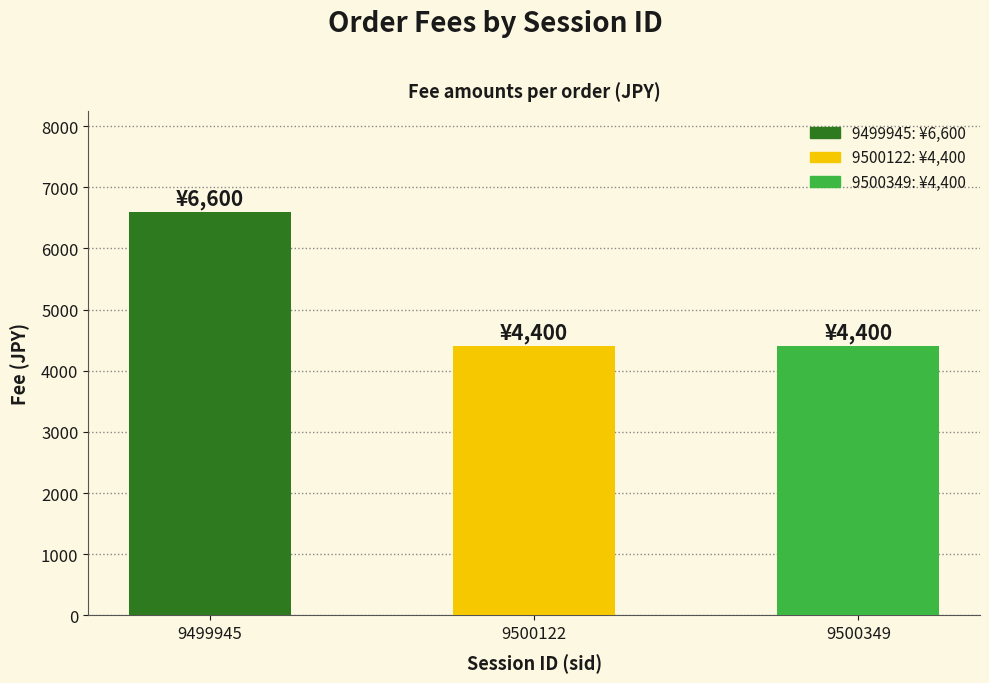

Which label corresponds to the largest value in the chart?

9499945